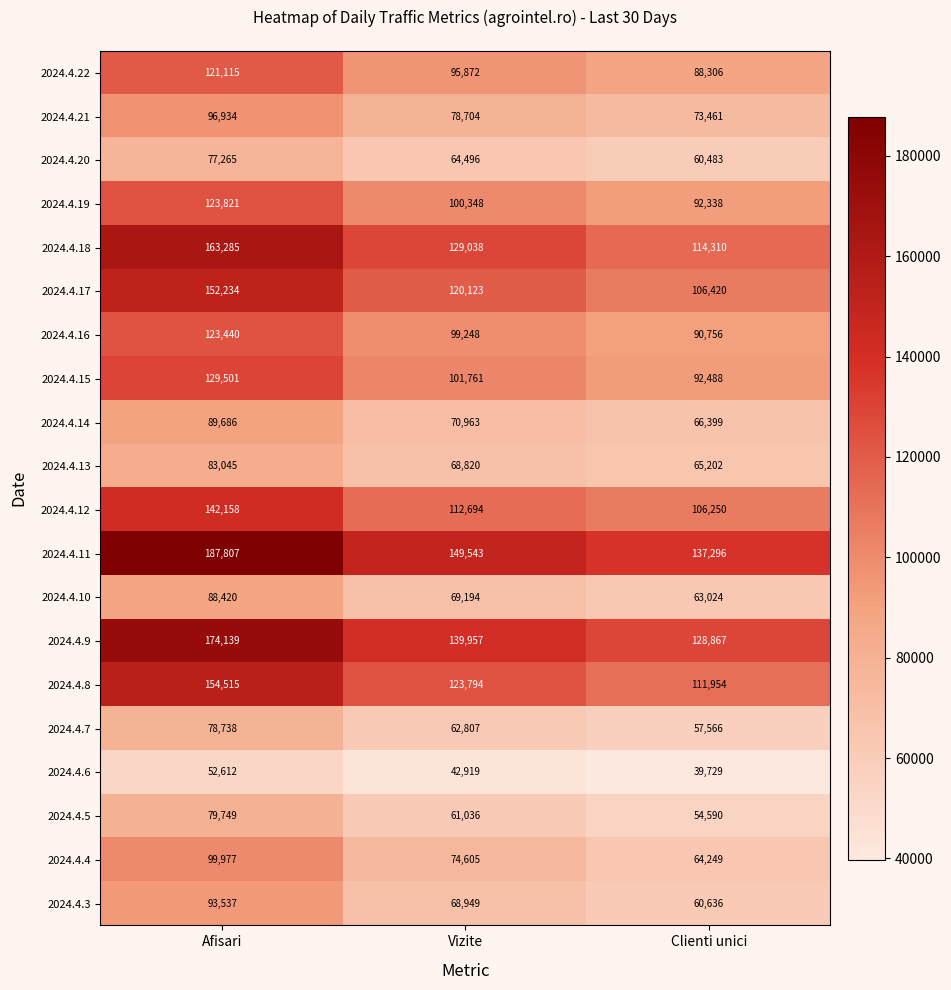

What is the smallest value displayed?

39729